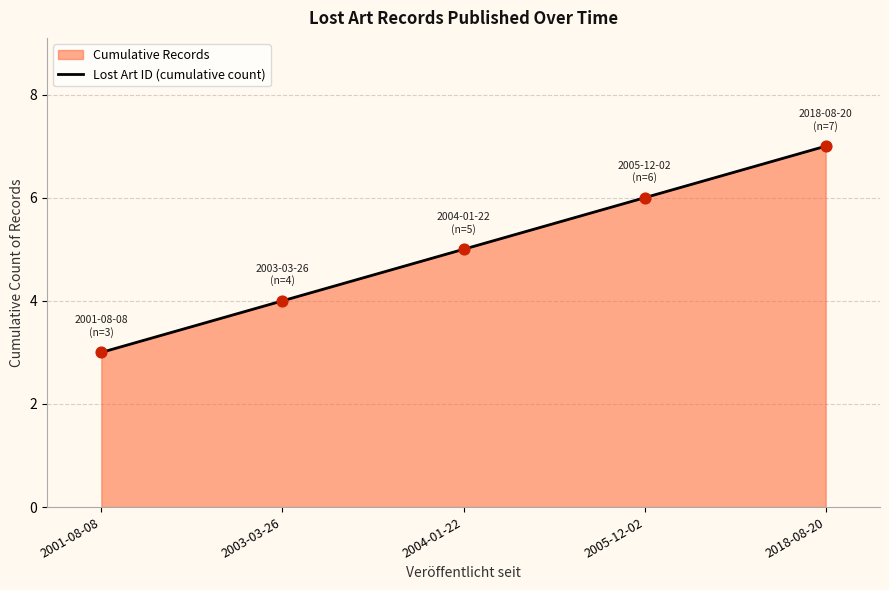

What is the change in value from 2003-03-26 to 2004-01-22?

+1